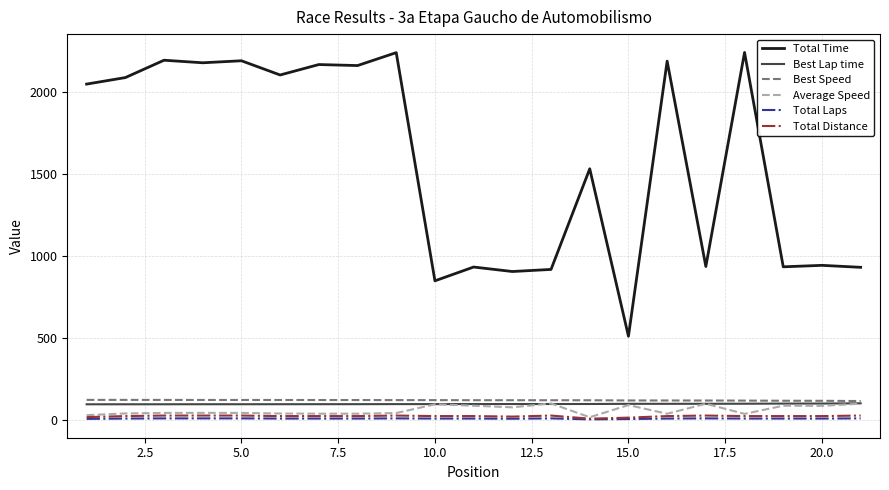

Which series has the largest total across all categories?

Total Time